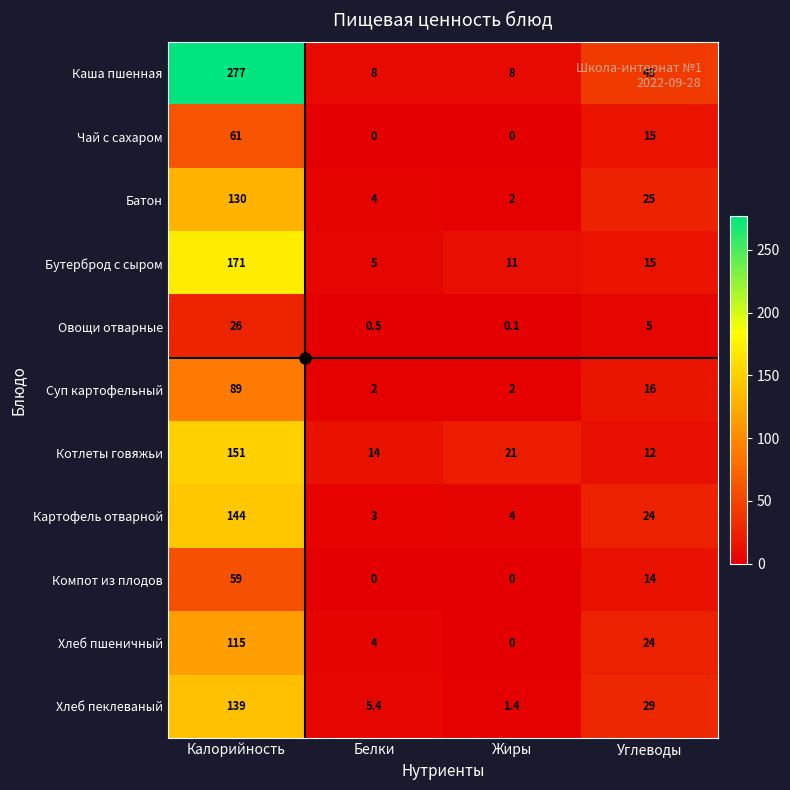

Which series changed the most between Калорийность and Белки?

Каша пшенная